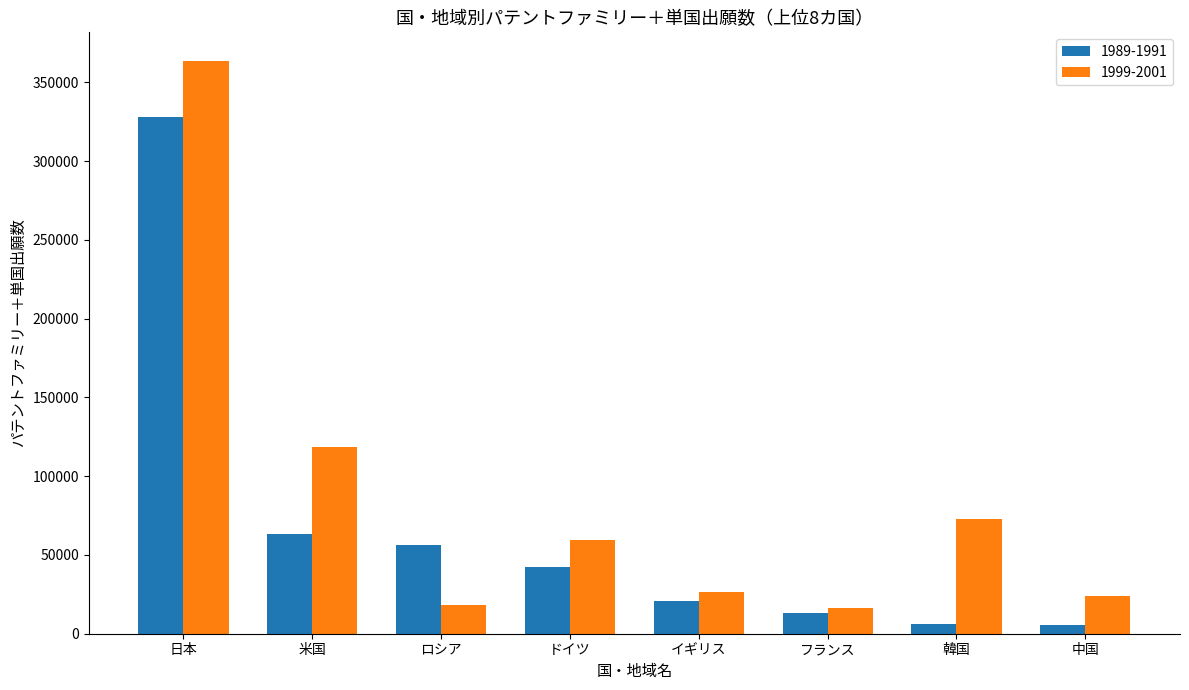

List the series in order of their overall mean, highest first.

1999-2001, 1989-1991